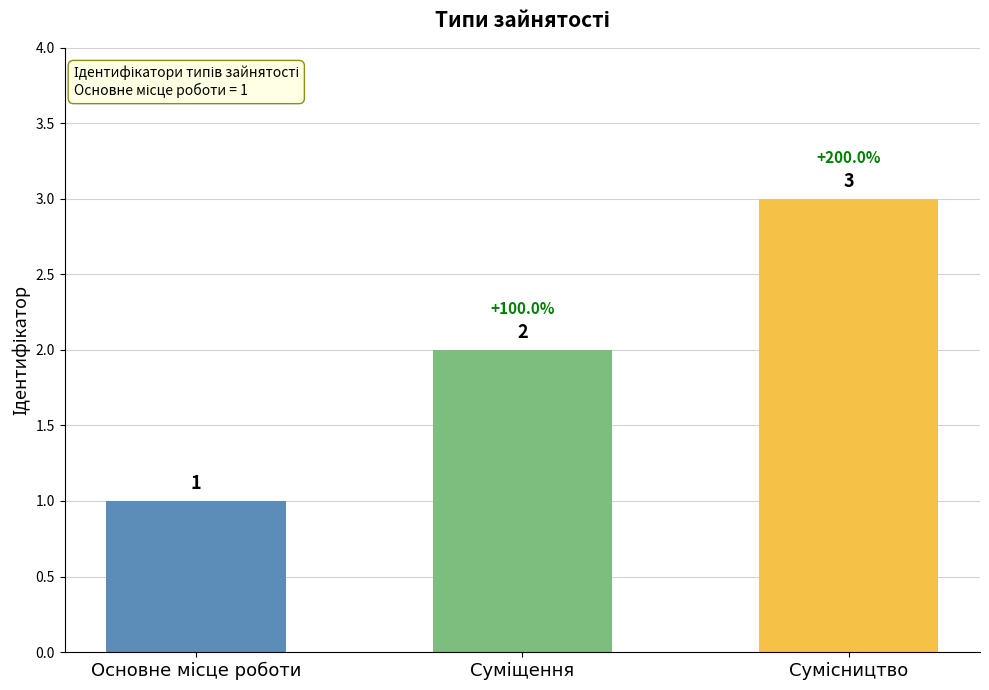

Reading left to right, list all the values displayed in this chart.

1	2	3